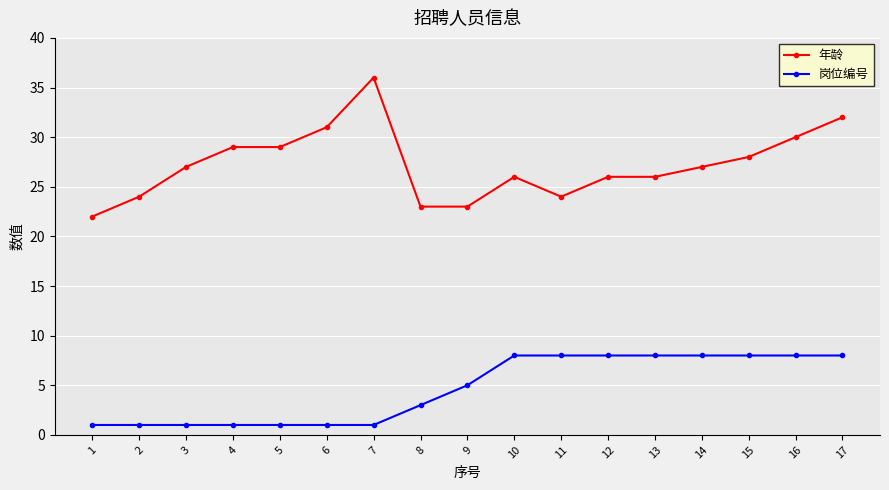

Reading left to right, extract all data points from this chart.

年龄: 1=22	2=24	3=27	4=29	5=29	6=31	7=36	8=23	9=23	10=26	11=24	12=26	13=26	14=27	15=28	16=30	17=32
岗位编号: 1=1	2=1	3=1	4=1	5=1	6=1	7=1	8=3	9=5	10=8	11=8	12=8	13=8	14=8	15=8	16=8	17=8